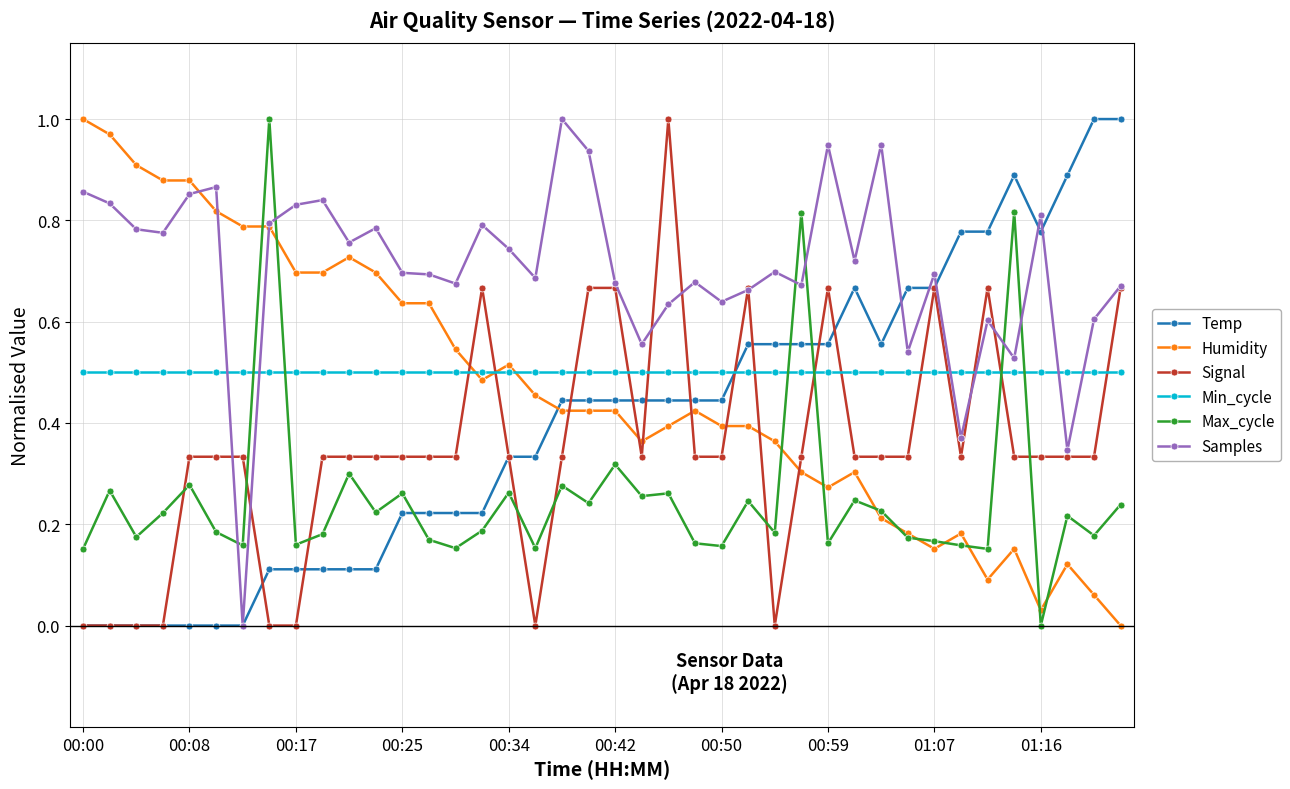

Which series has the largest total across all categories?

Samples